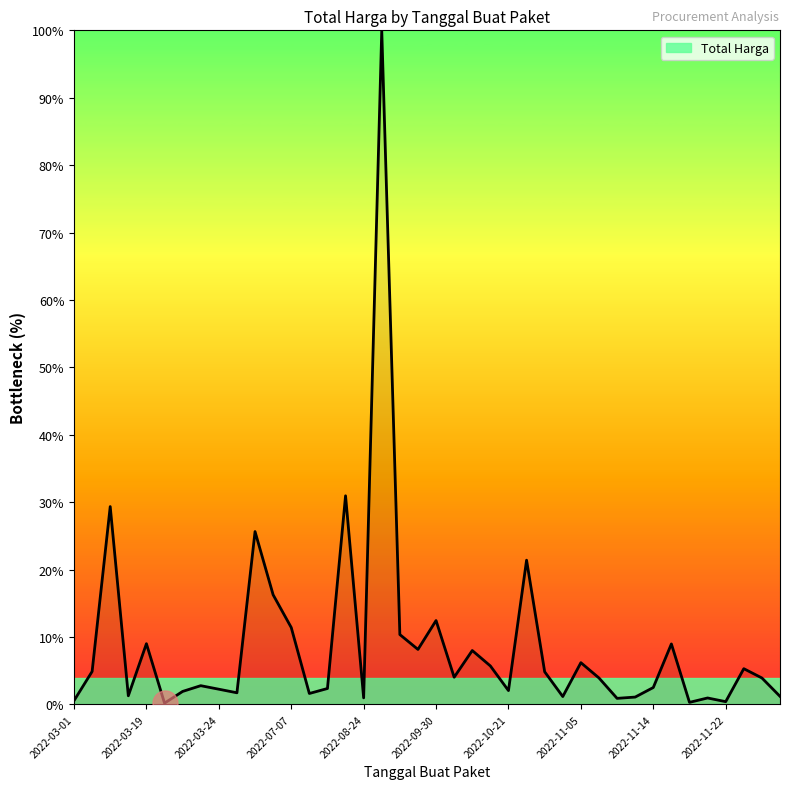

What is the difference between the maximum and minimum values?

99.8